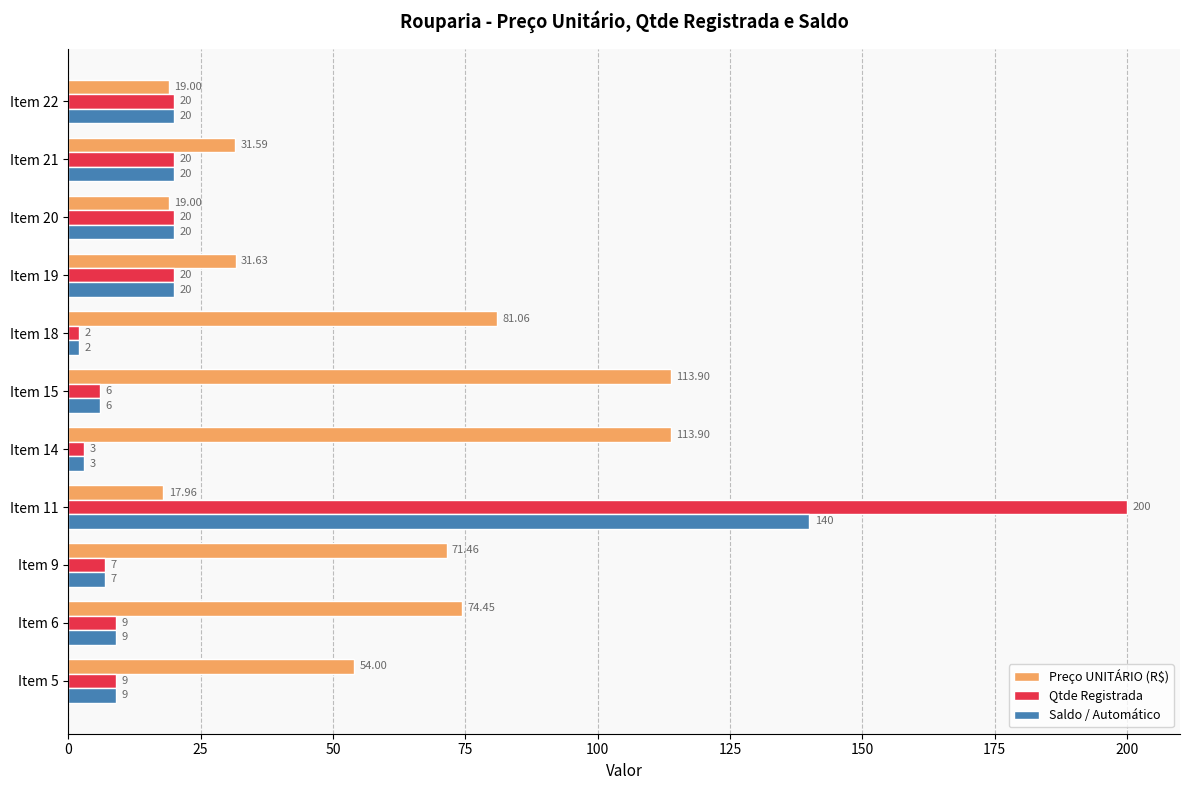

What are all the series names shown in the legend?

Preço UNITÁRIO (R$), Qtde Registrada, Saldo / Automático